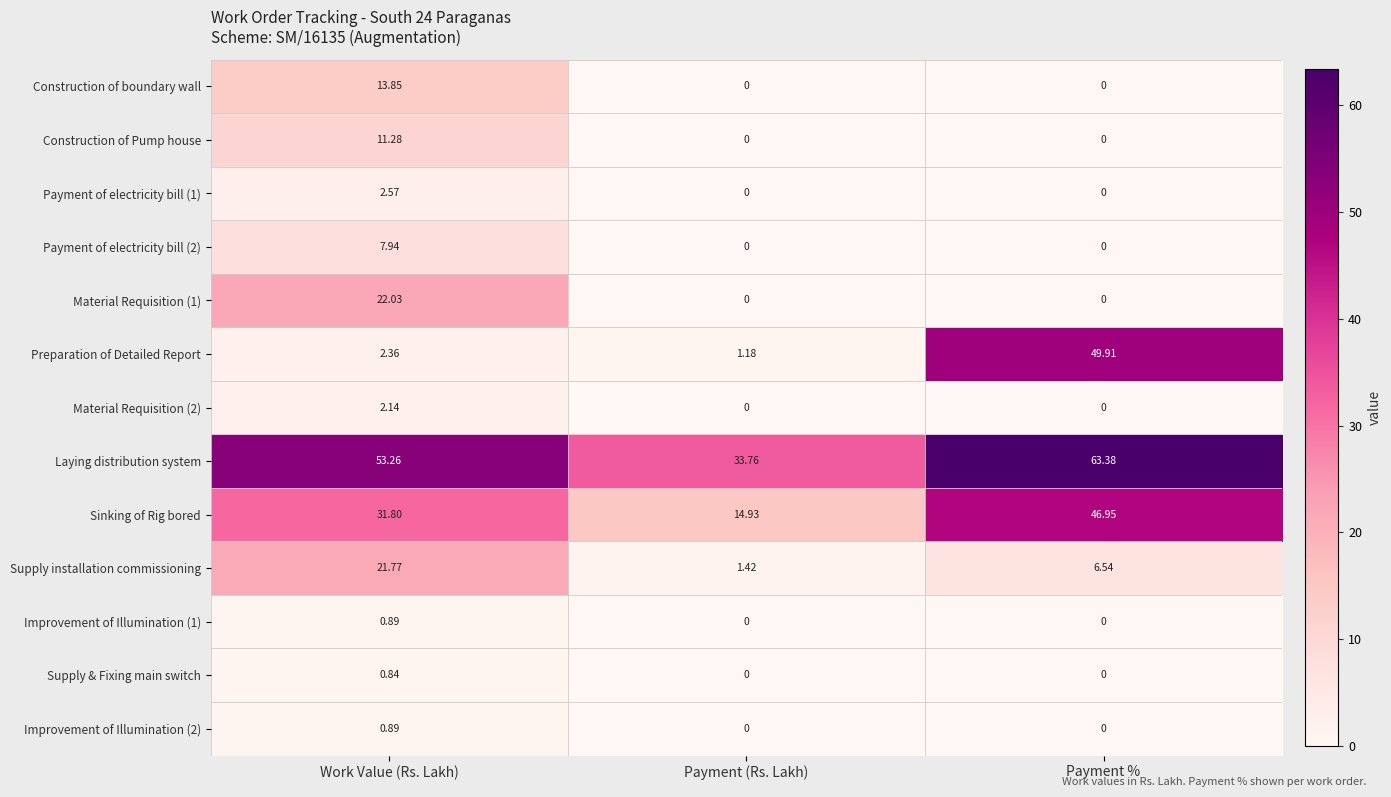

What is the maximum value shown in the chart?

63.4